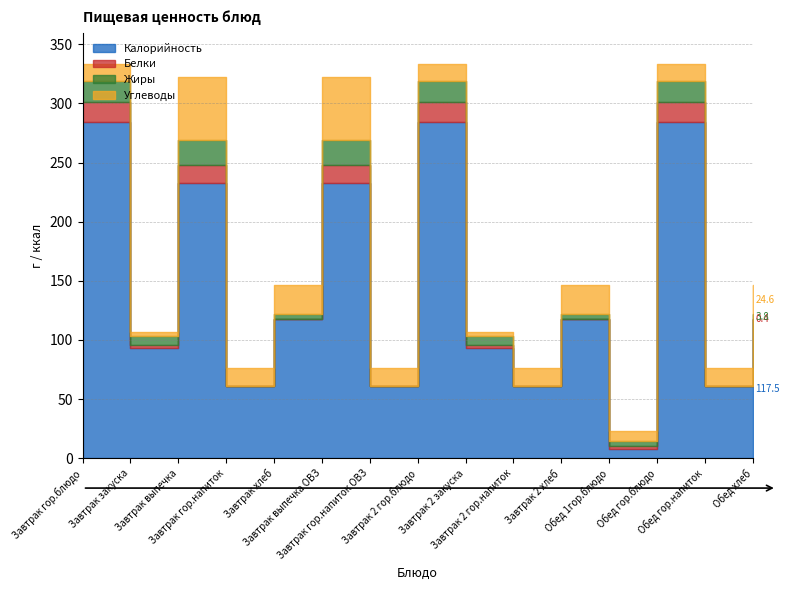

What is the approximate value of Калорийность at Завтрак выпечка?

233.0